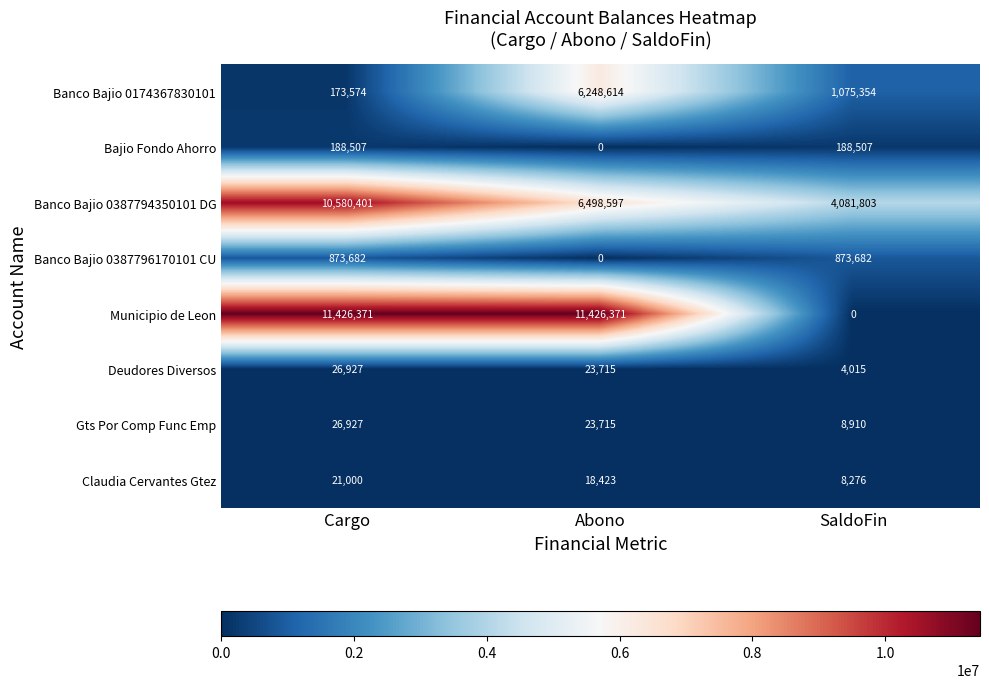

At which category is the sum across all series the highest?

Abono